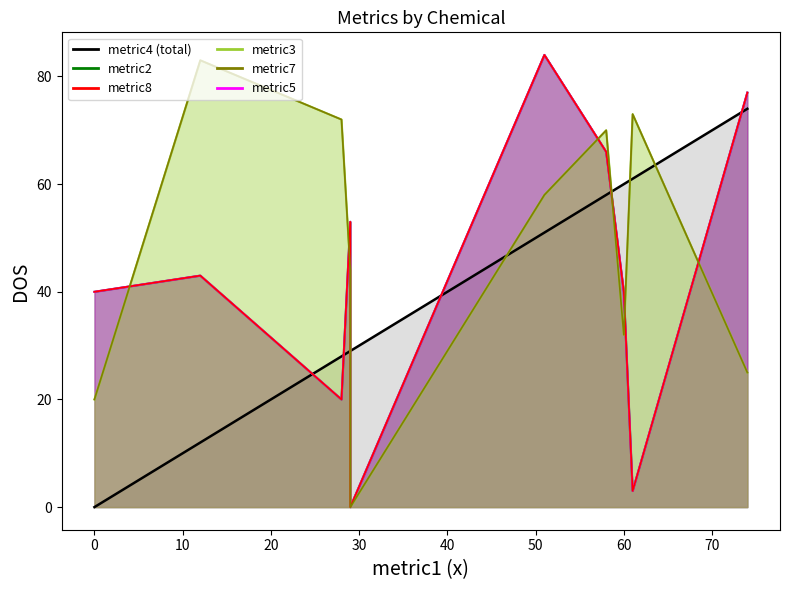

Which series changed the most between 0 and 60?

metric4 (total)